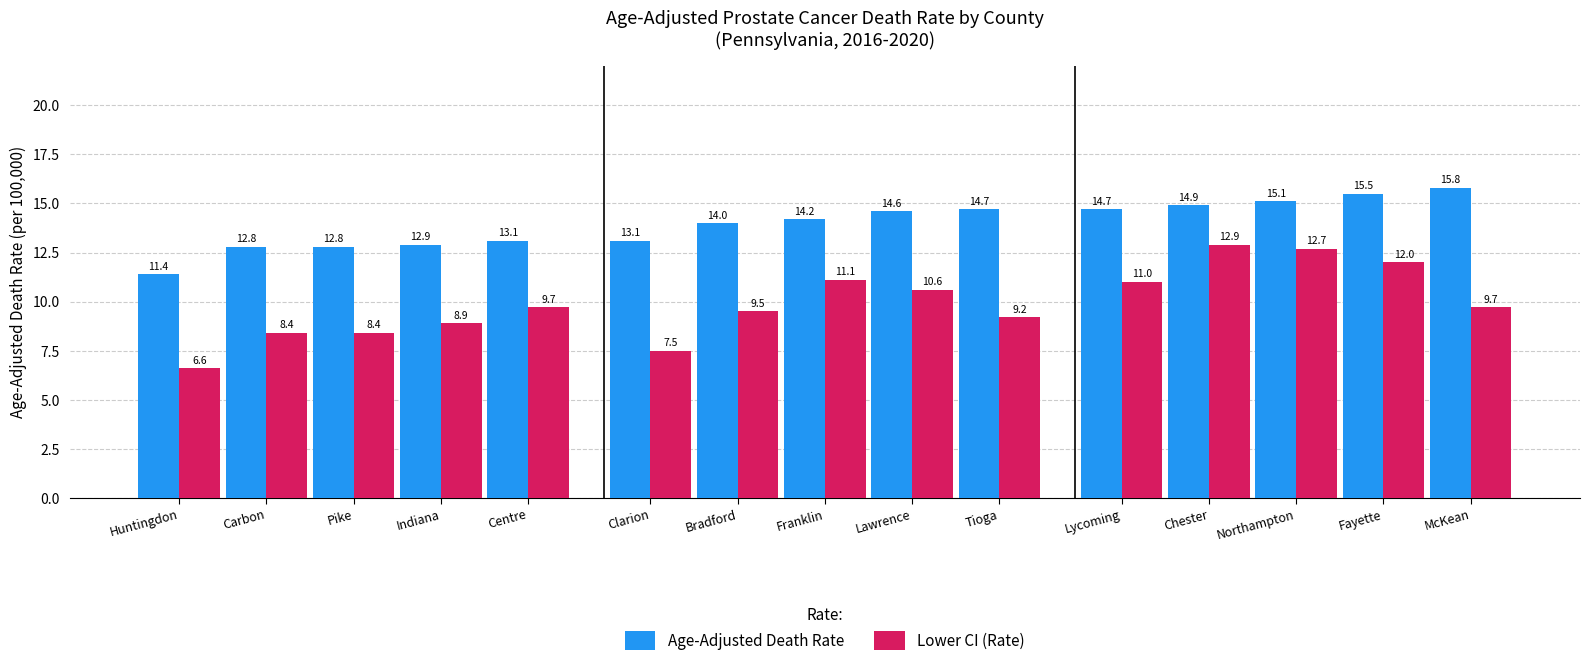

Rank the series at Pike from highest to lowest value.

Age-Adjusted Death Rate, Lower CI (Rate)